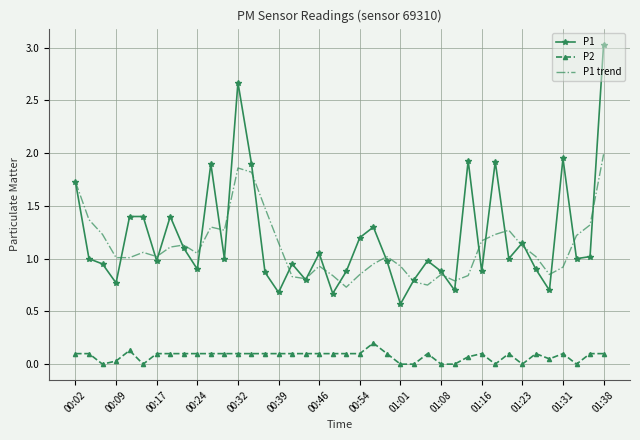

Rank the series by their maximum value, from lowest to highest.

P2, P1 trend, P1